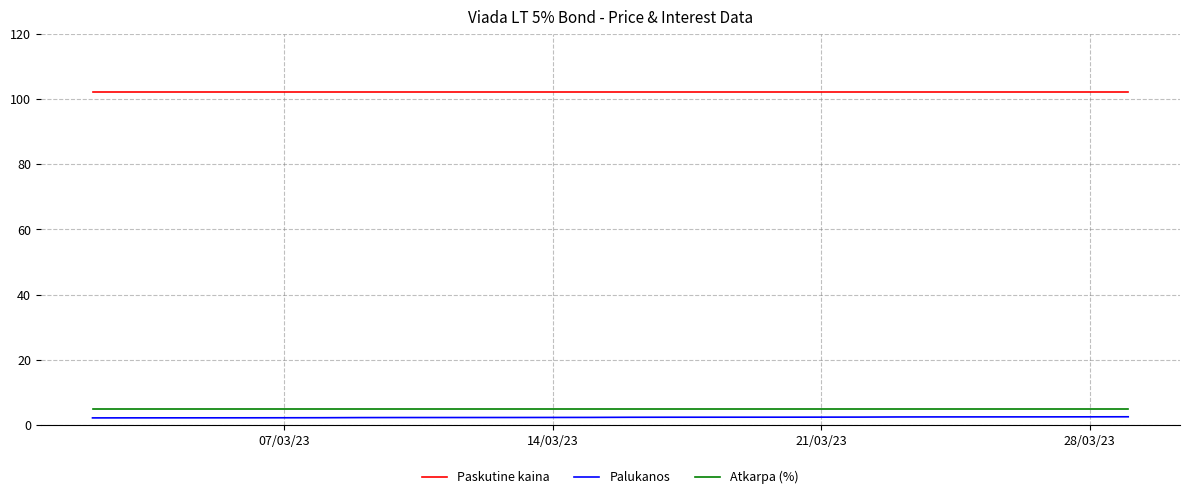

True or false: Palukanos and Atkarpa (%) cross at least once.

False